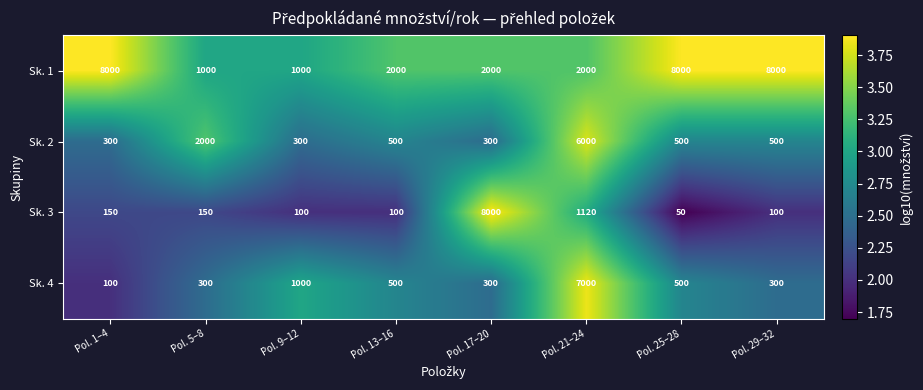

Is it true that Sk. 1 equals 4192 at Pol. 29–32?

False